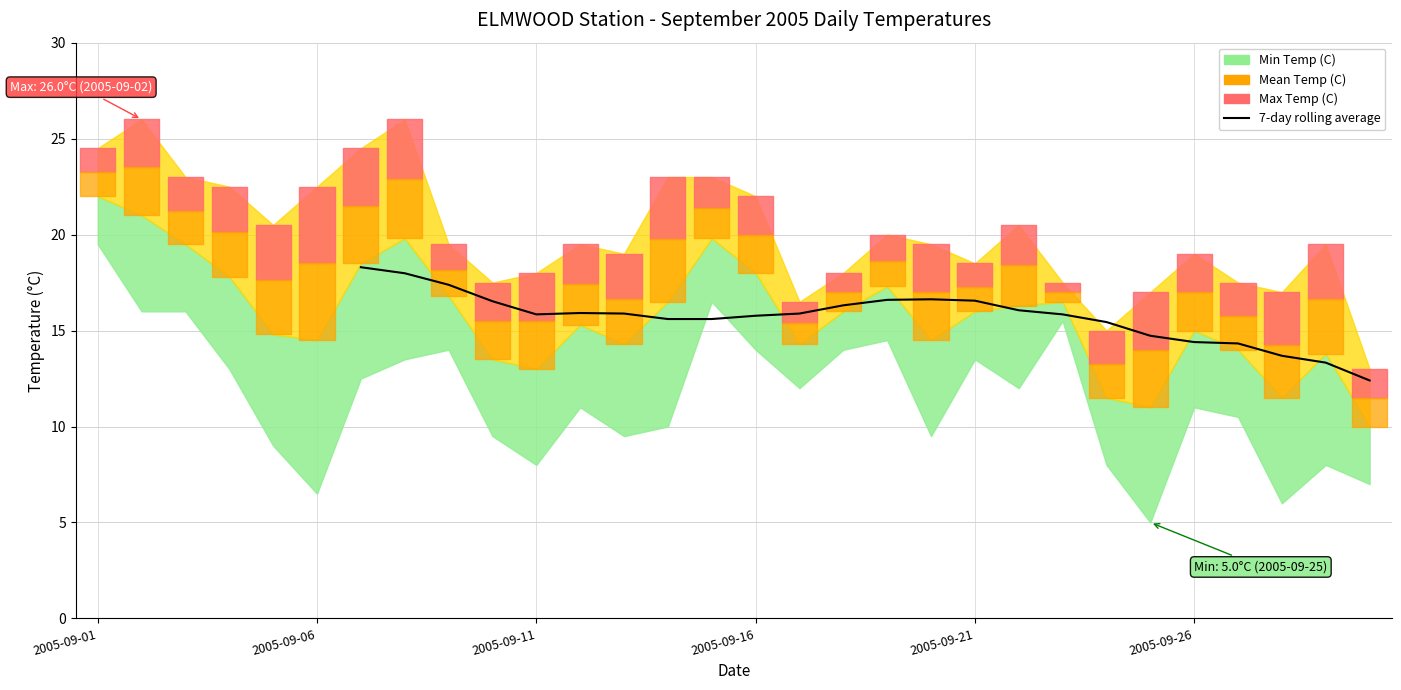

The value at 2005-09-06 is 25.8. True or false?

False